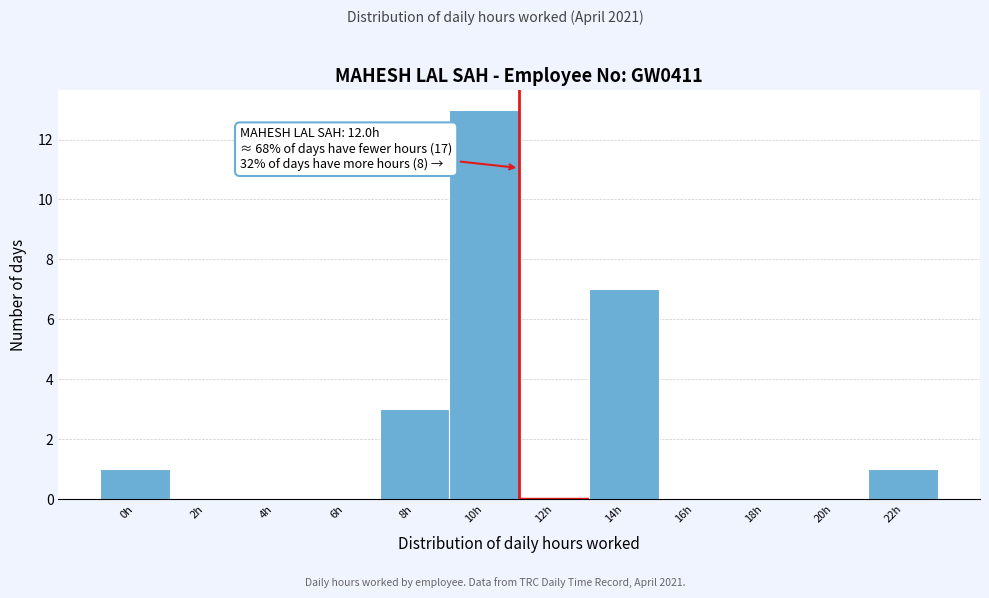

Reading left to right, extract all data points from this chart.

0h=1	2h=0	4h=0	6h=0	8h=3	10h=13	12h=0	14h=7	16h=0	18h=0	20h=0	22h=1